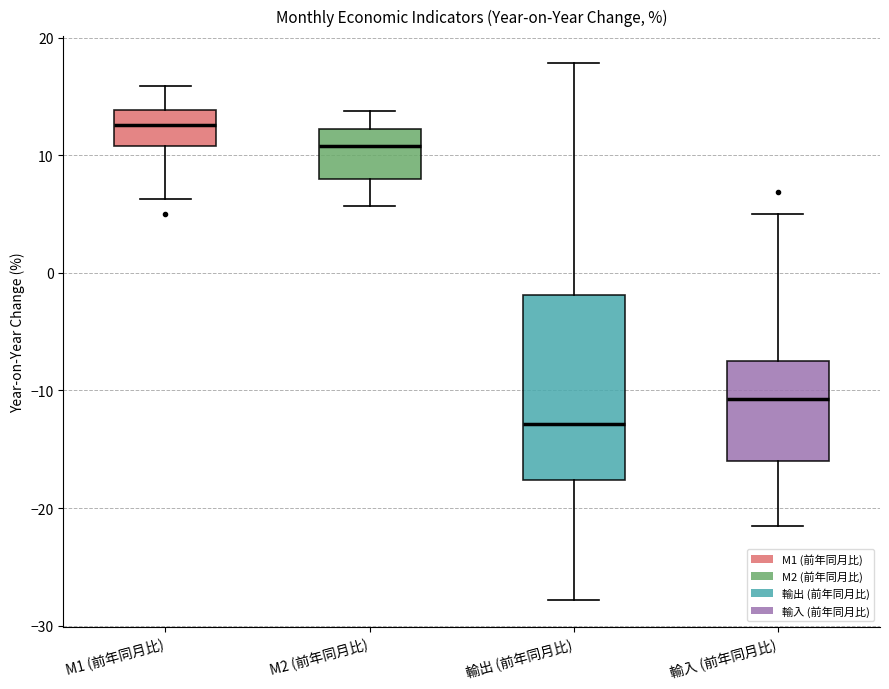

Where does the median line of the box for M2 (前年同月比) sit on the y-axis? The values are not printed on the chart, so give them approximately, as read against the axis.

11